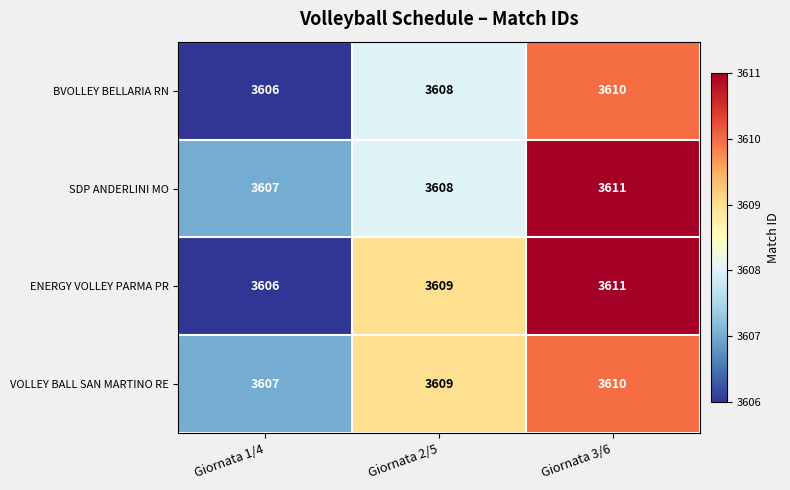

Reading left to right, extract all data points from this chart.

BVOLLEY BELLARIA RN: 3606	3608	3610
SDP ANDERLINI MO: 3607	3608	3611
ENERGY VOLLEY PARMA PR: 3606	3609	3611
VOLLEY BALL SAN MARTINO RE: 3607	3609	3610